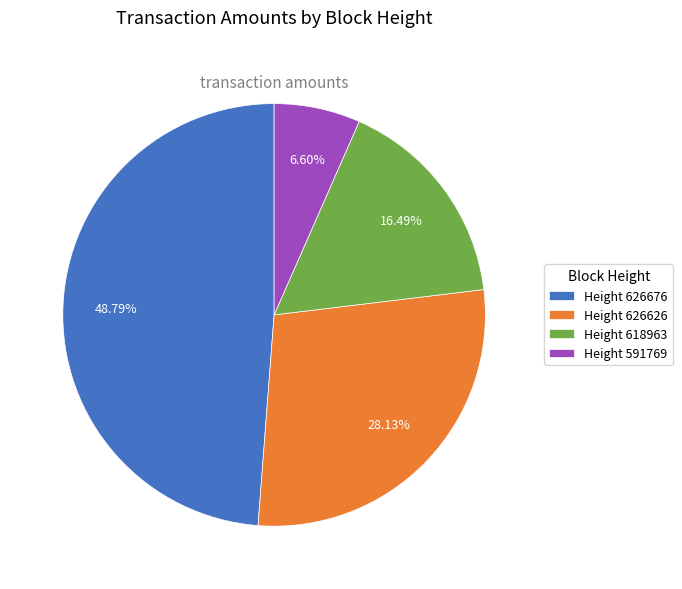

What is the largest slice in the pie chart?

Height 626676